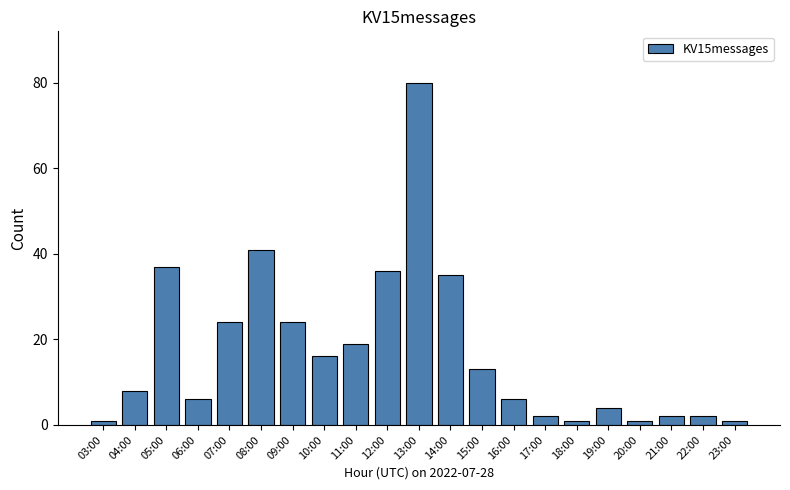

The value at 10:00 is 16. True or false?

True